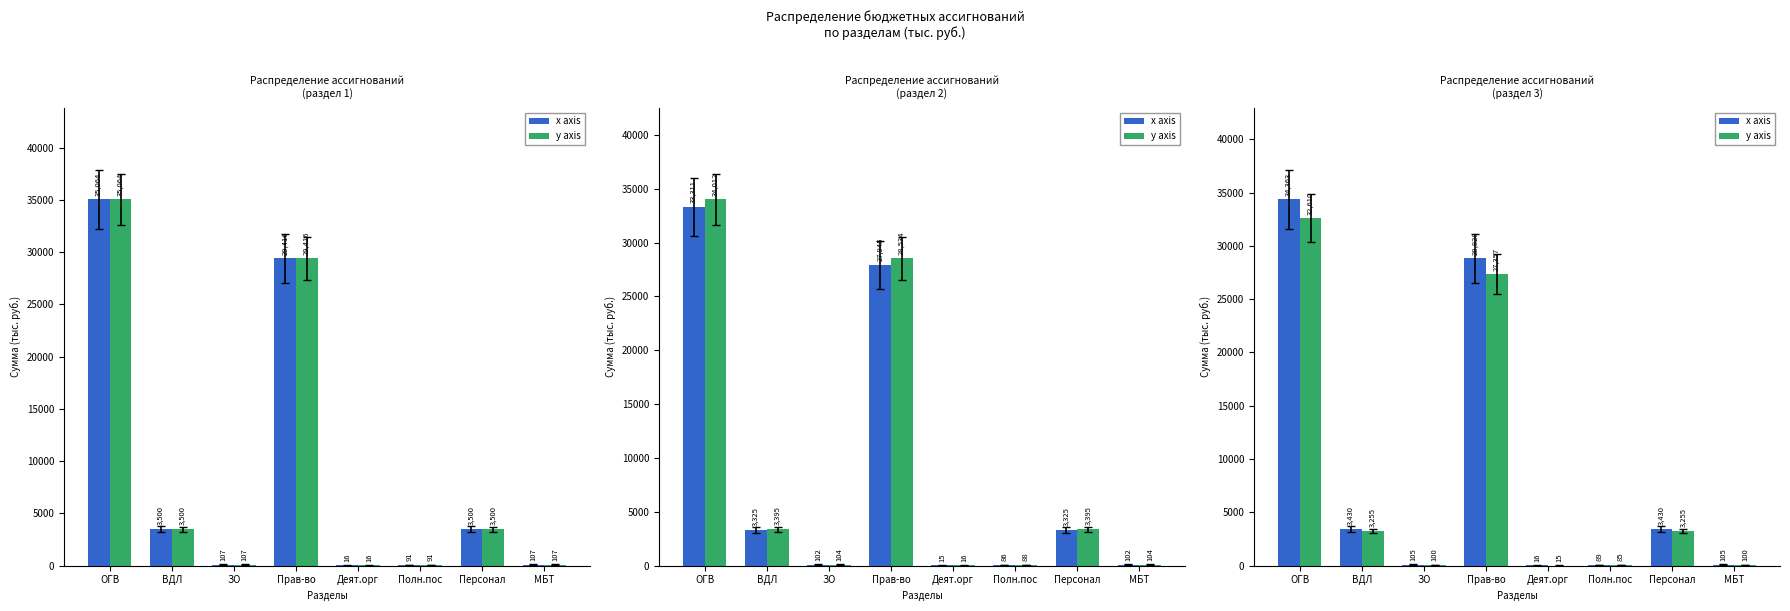

At how many categories does at least one series exceed 12579?

2